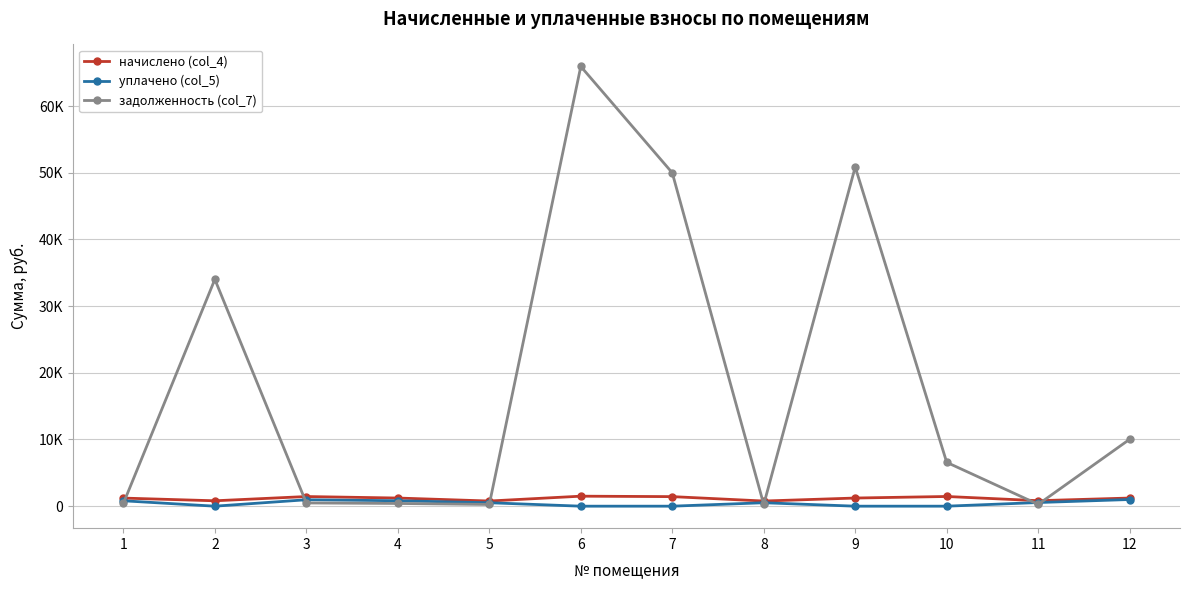

What is the lowest value of the задолженность (col_7) series?

257.6